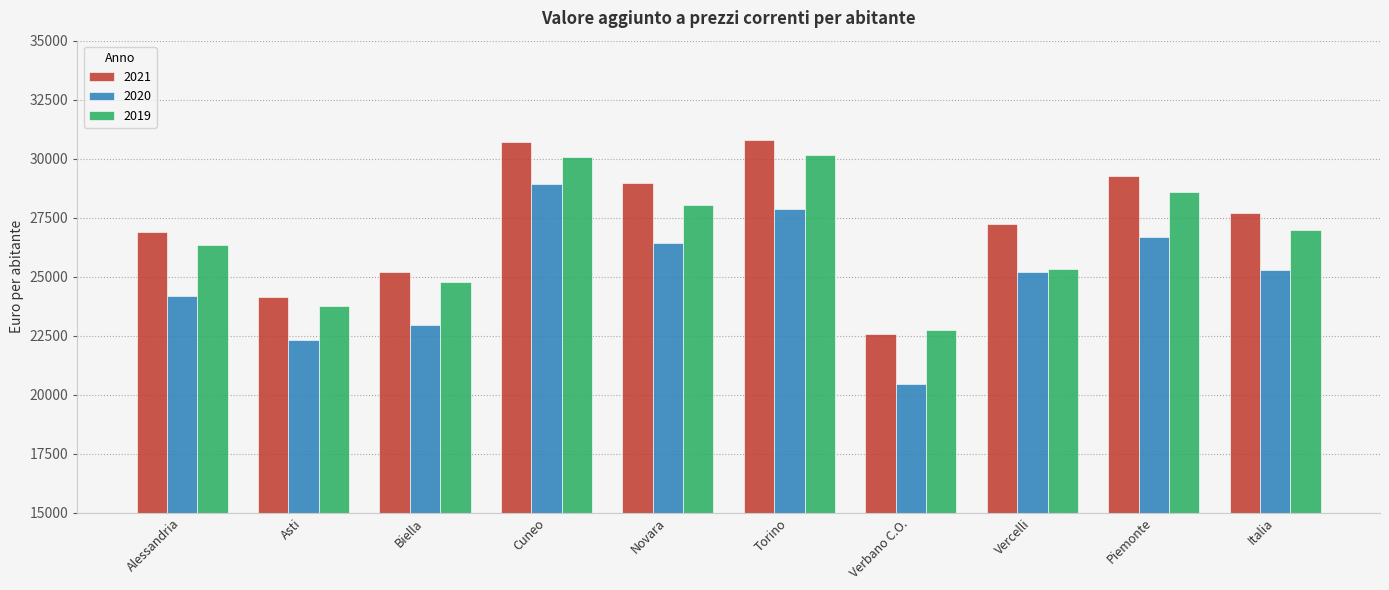

What is the difference between the 2019 values at Italia and Piemonte?

1625.8